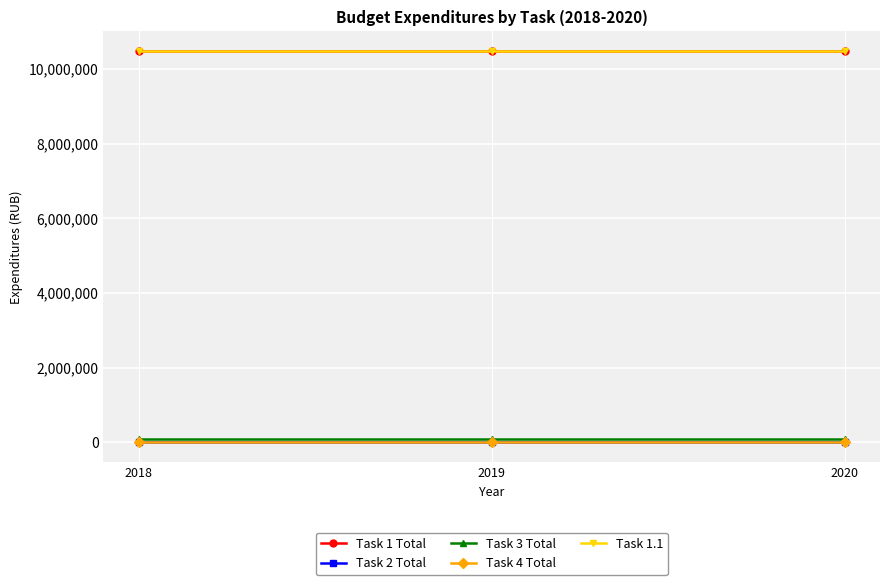

At which label does Task 1 Total reach its peak?

2018